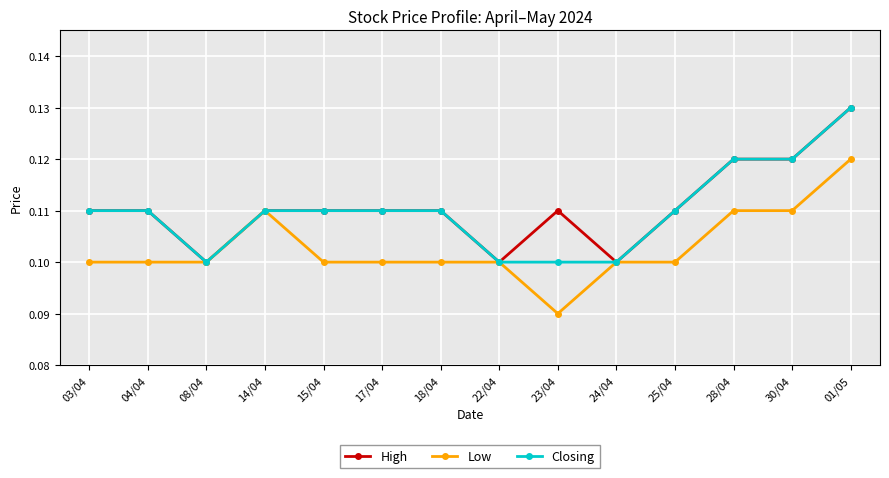

Rank the series at 23/04 from lowest to highest value.

Low, Closing, High